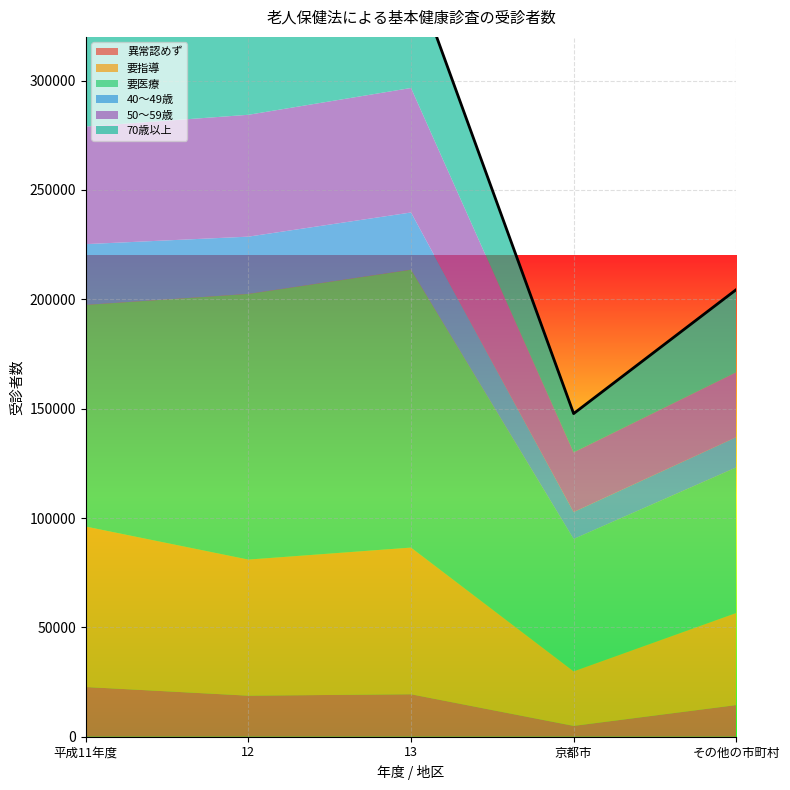

What position from the right is 京都市?

2